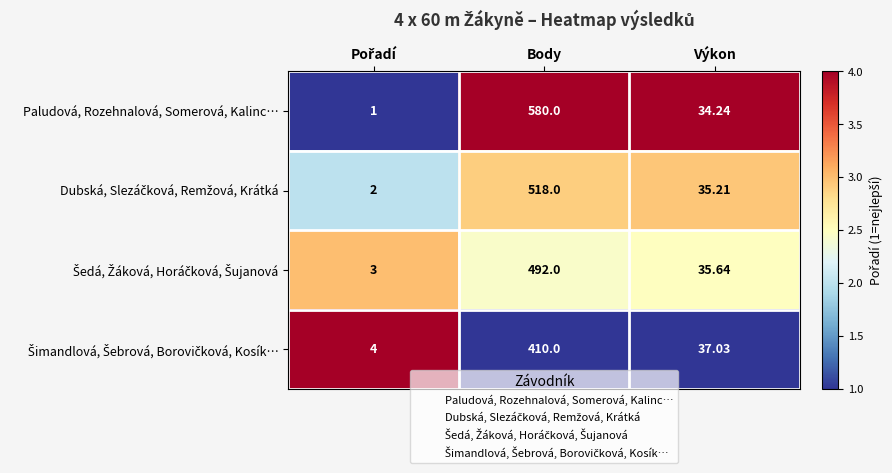

Which series has the widest spread of values?

Paludová, Rozehnalová, Somerová, Kalinc…